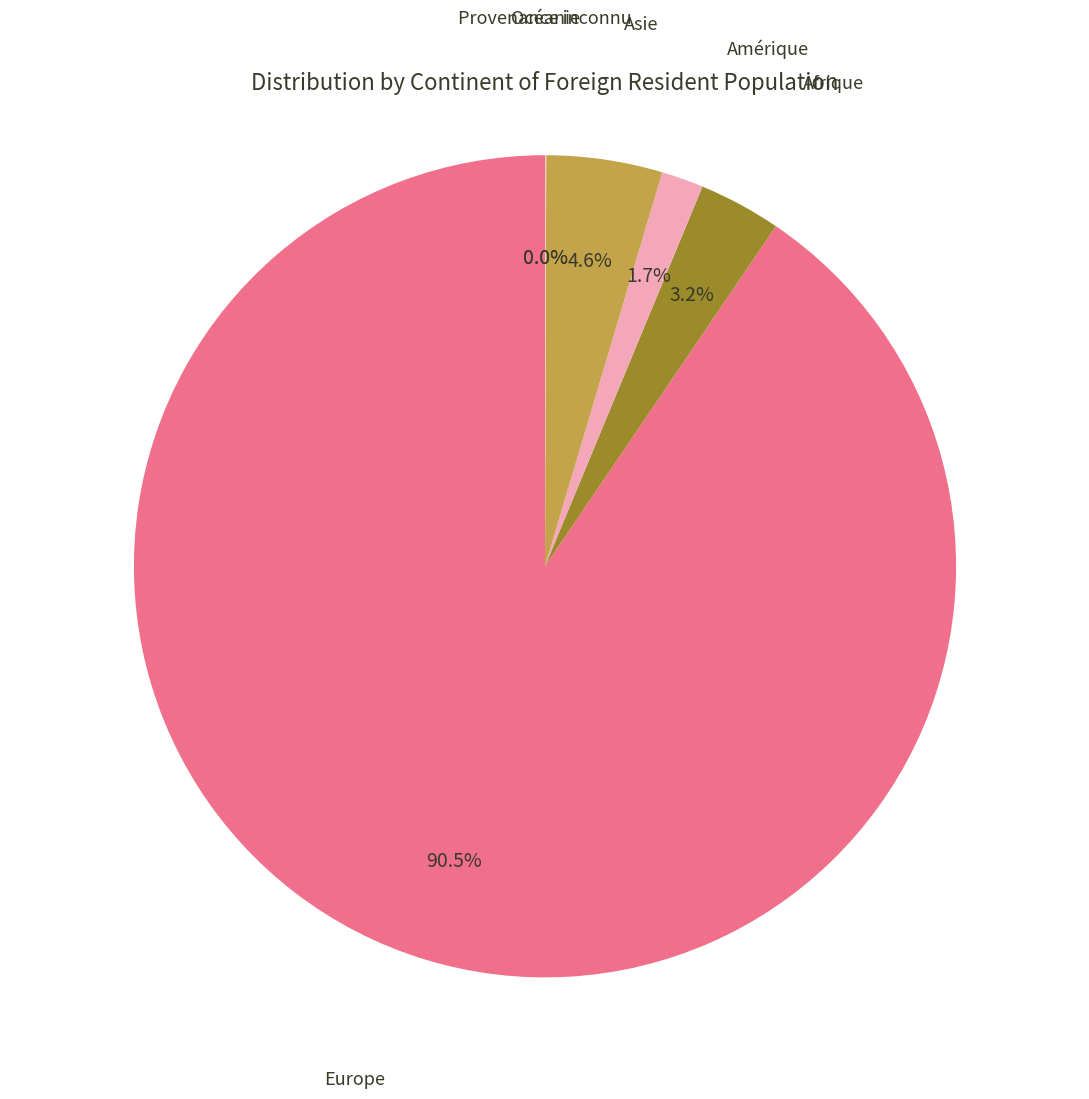

To the nearest percent, what is the average slice percentage?

17%